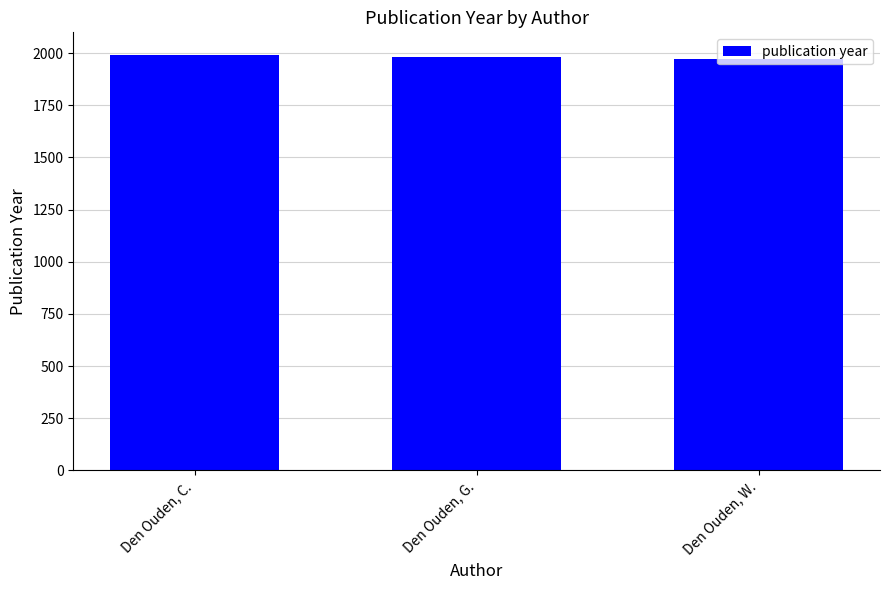

Rank the categories by value from highest to lowest.

Den Ouden, C., Den Ouden, G., Den Ouden, W.